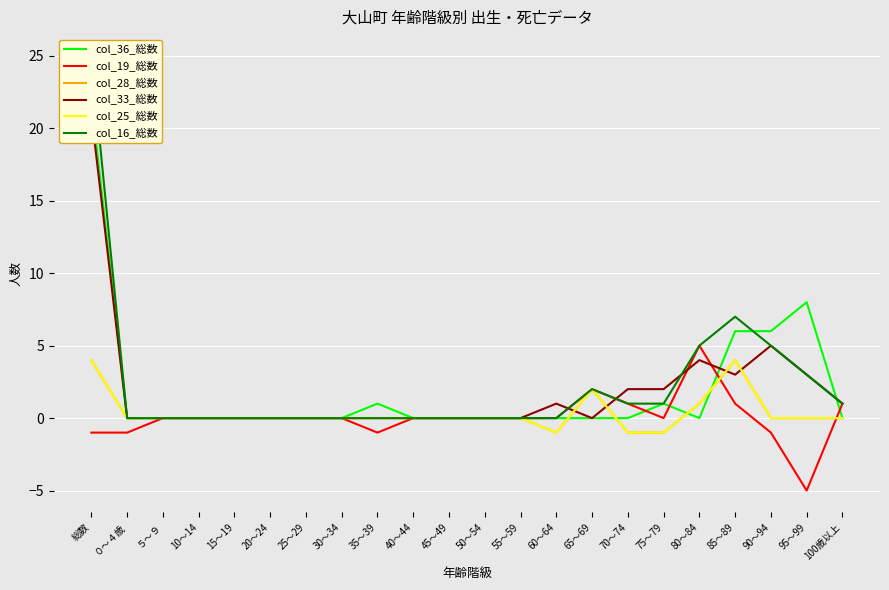

Reading left to right, extract all data points from this chart.

col_36_総数: 22	0	0	0	0	0	0	0	1	0	0	0	0	0	0	0	1	0	6	6	8	0
col_19_総数: -1	-1	0	0	0	0	0	0	-1	0	0	0	0	0	2	1	0	5	1	-1	-5	1
col_28_総数: 4	0	0	0	0	0	0	0	0	0	0	0	0	-1	2	-1	-1	1	4	0	0	0
col_33_総数: 21	0	0	0	0	0	0	0	0	0	0	0	0	1	0	2	2	4	3	5	3	1
col_25_総数: 4	0	0	0	0	0	0	0	0	0	0	0	0	-1	2	-1	-1	1	4	0	0	0
col_16_総数: 25	0	0	0	0	0	0	0	0	0	0	0	0	0	2	1	1	5	7	5	3	1